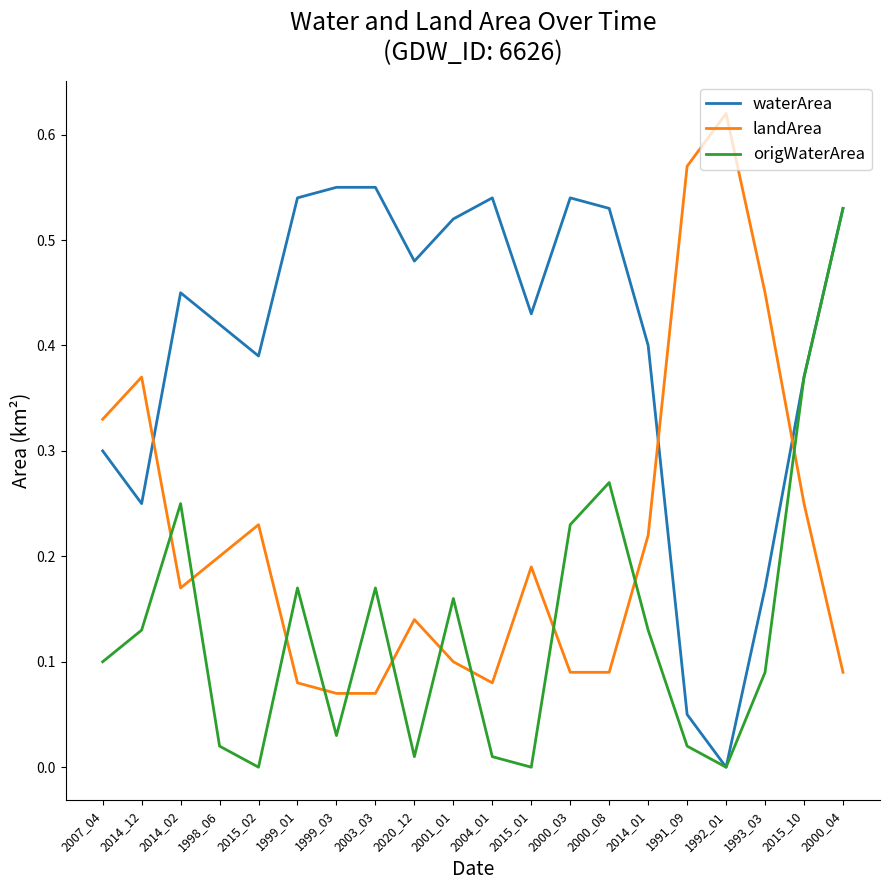

At which category does waterArea reach its first local valley?

2014_12